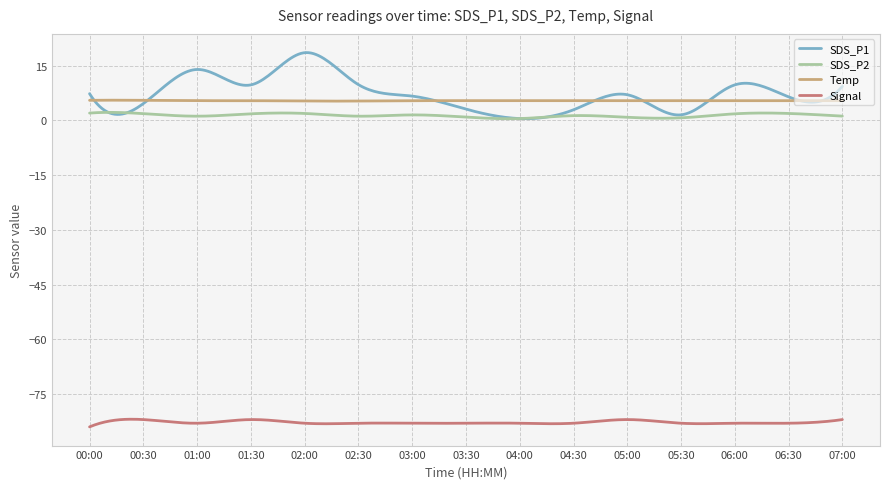

What is the lowest value of the Signal series?

-84.0